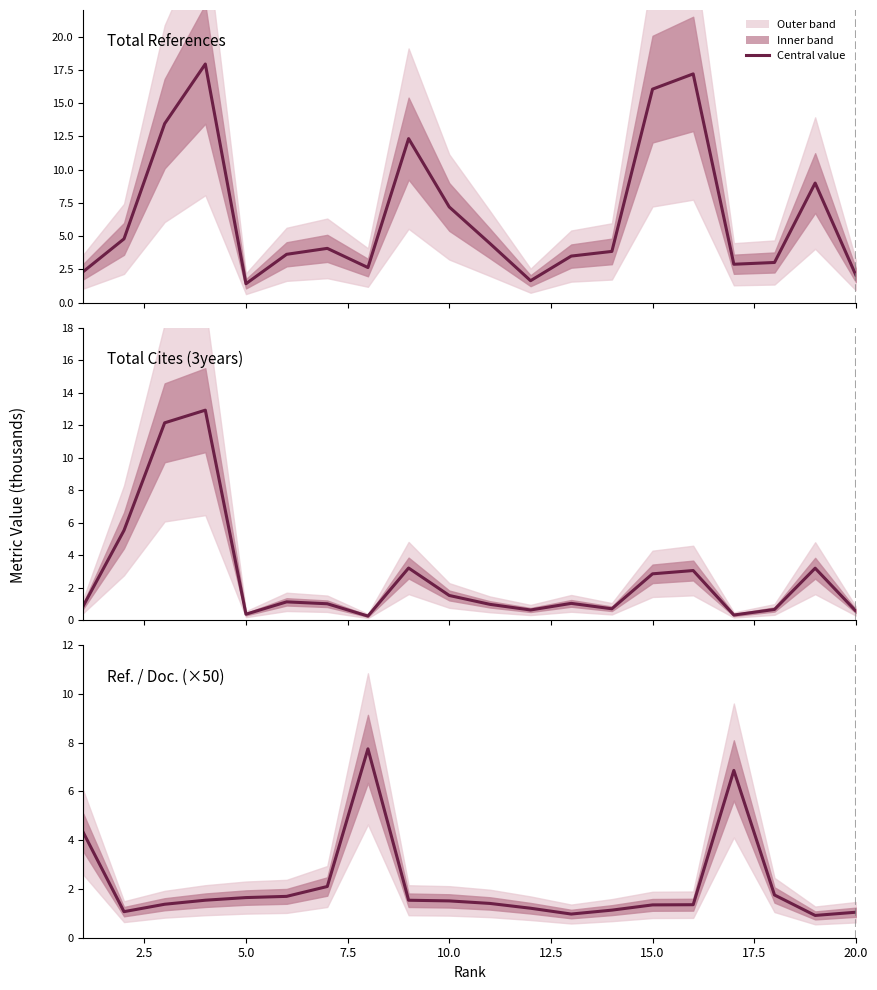

The Total Refs. series shows 4.7 at 12. True or false?

False